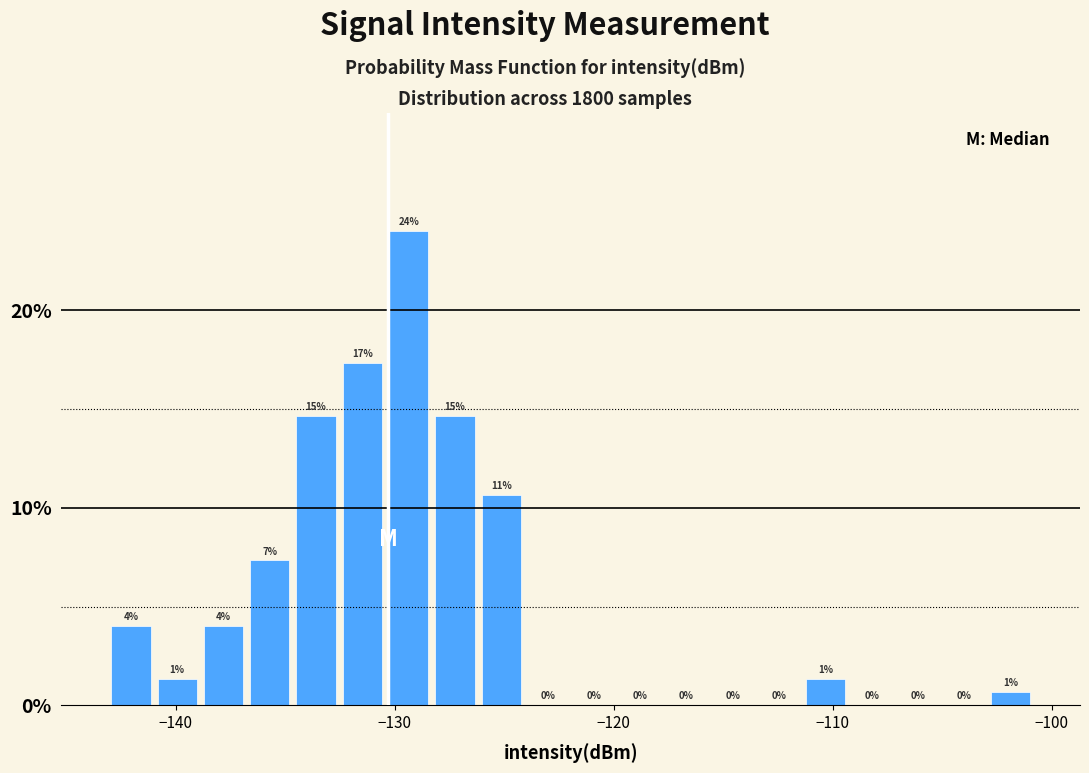

Around what value on the x-axis is the tallest bar? Give the approximate position of its centre, as read against the axis.

-129